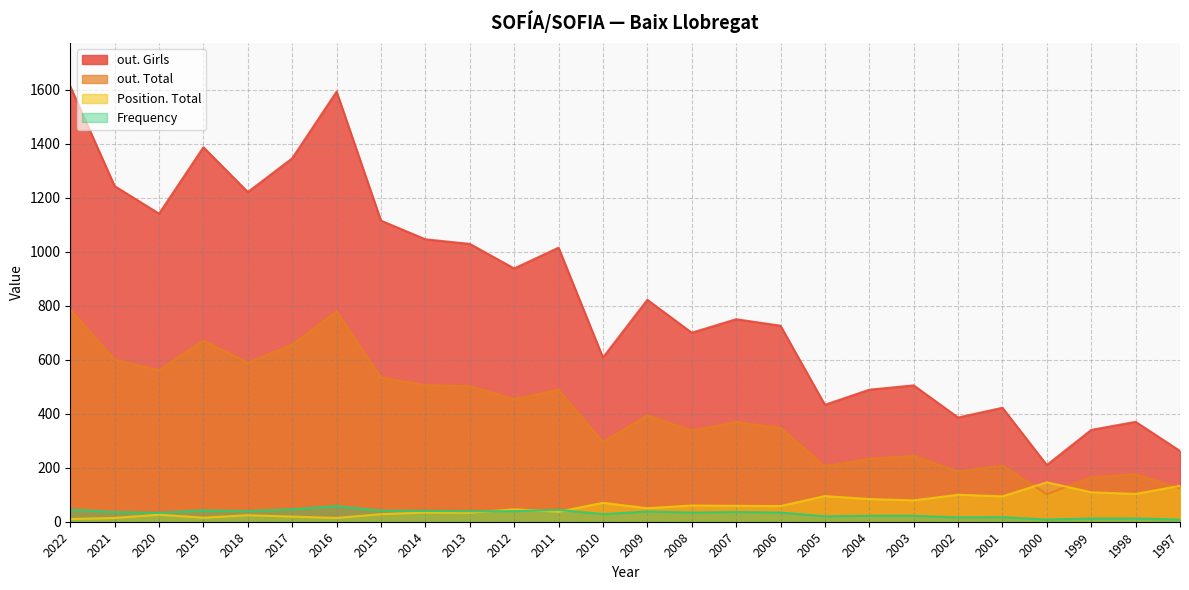

What is the approximate value of out. Girls at 2003?

505